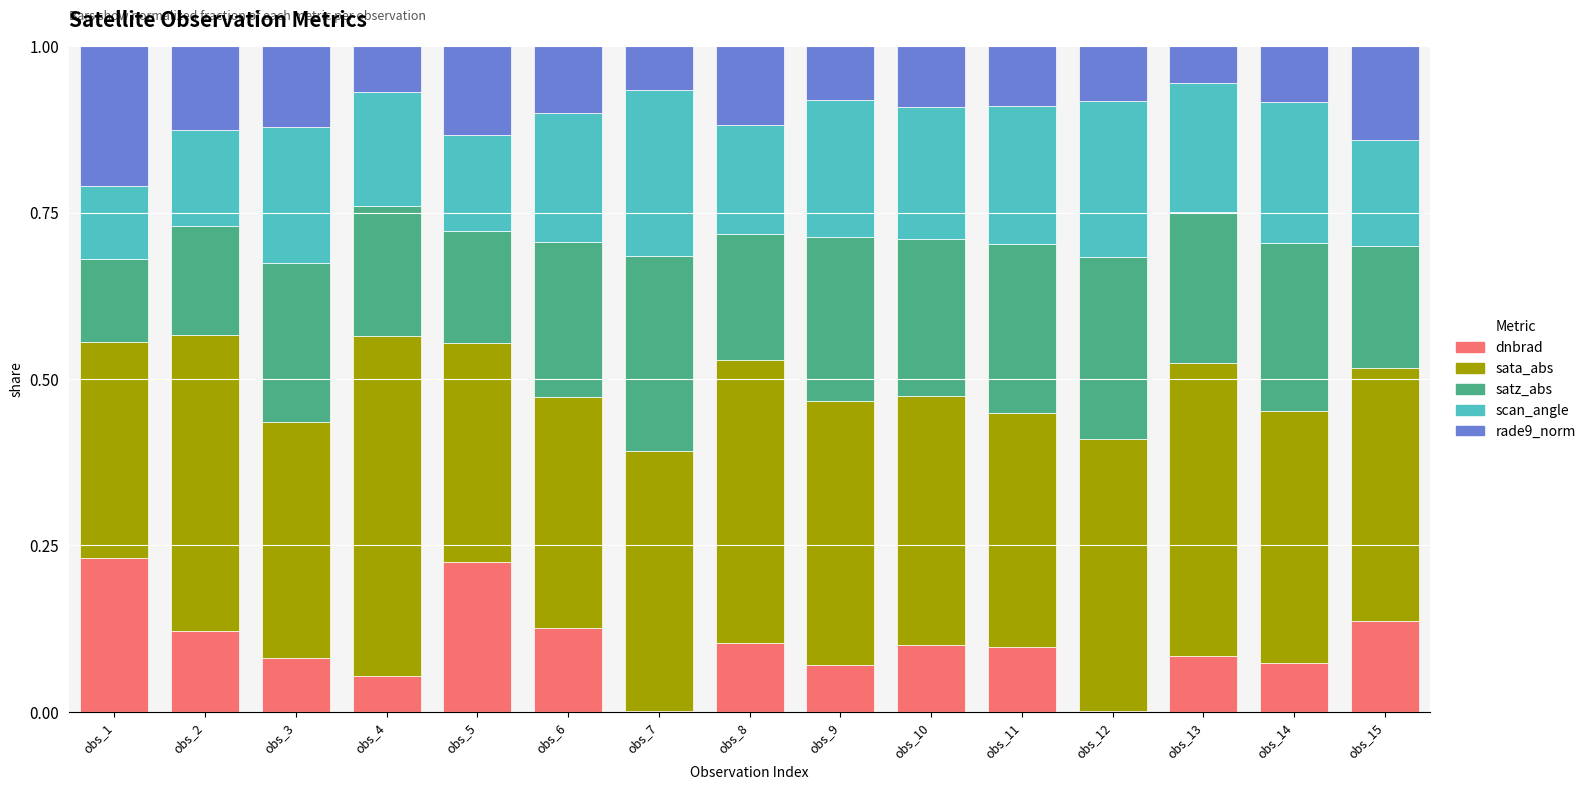

True or false: dnbrad has a value of 0.1 at obs_1.

False